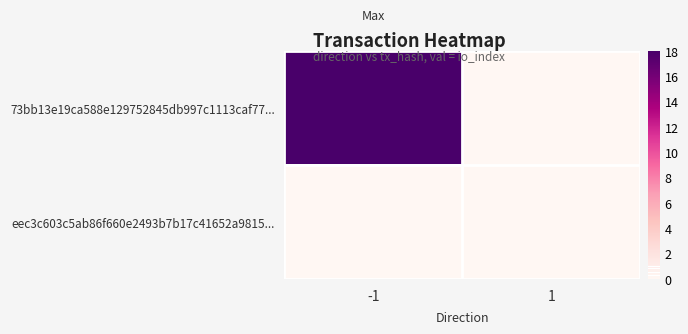

Which series has the largest range (max minus min)?

73bb13e19ca588e129752845db997c1113caf77...